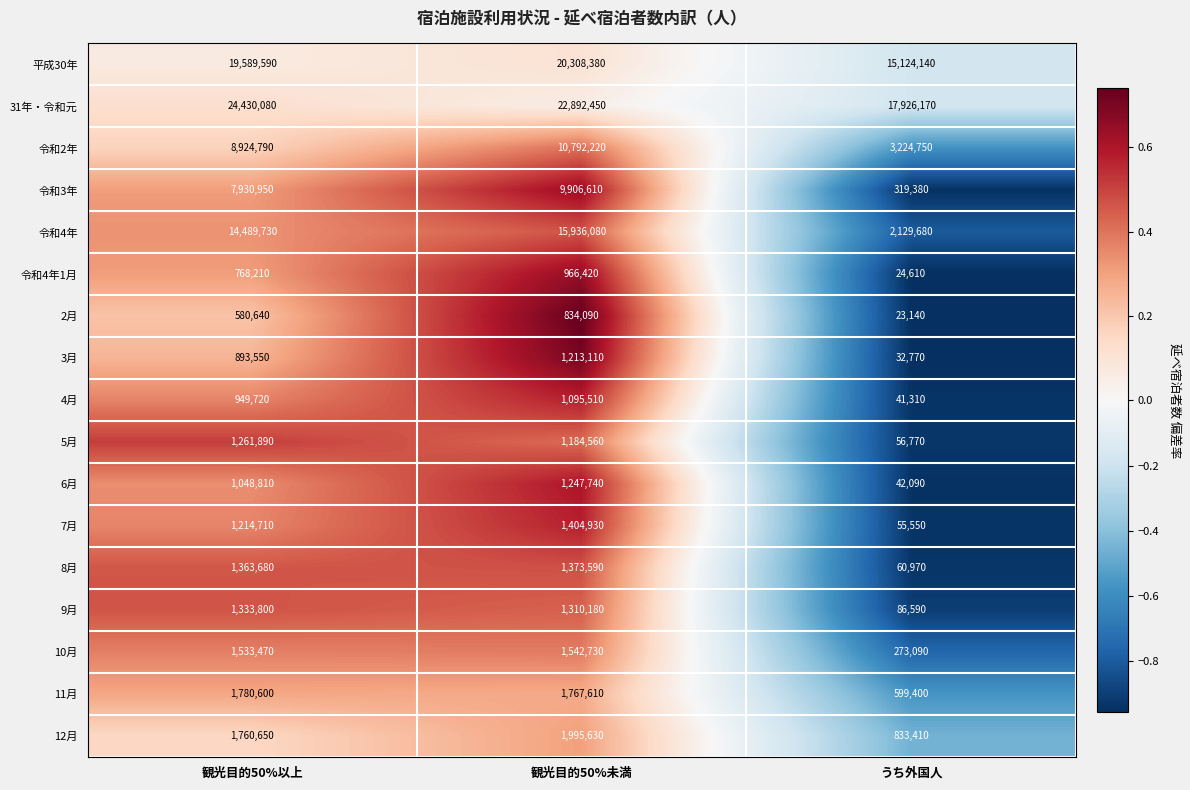

How many data points does each series have?

3